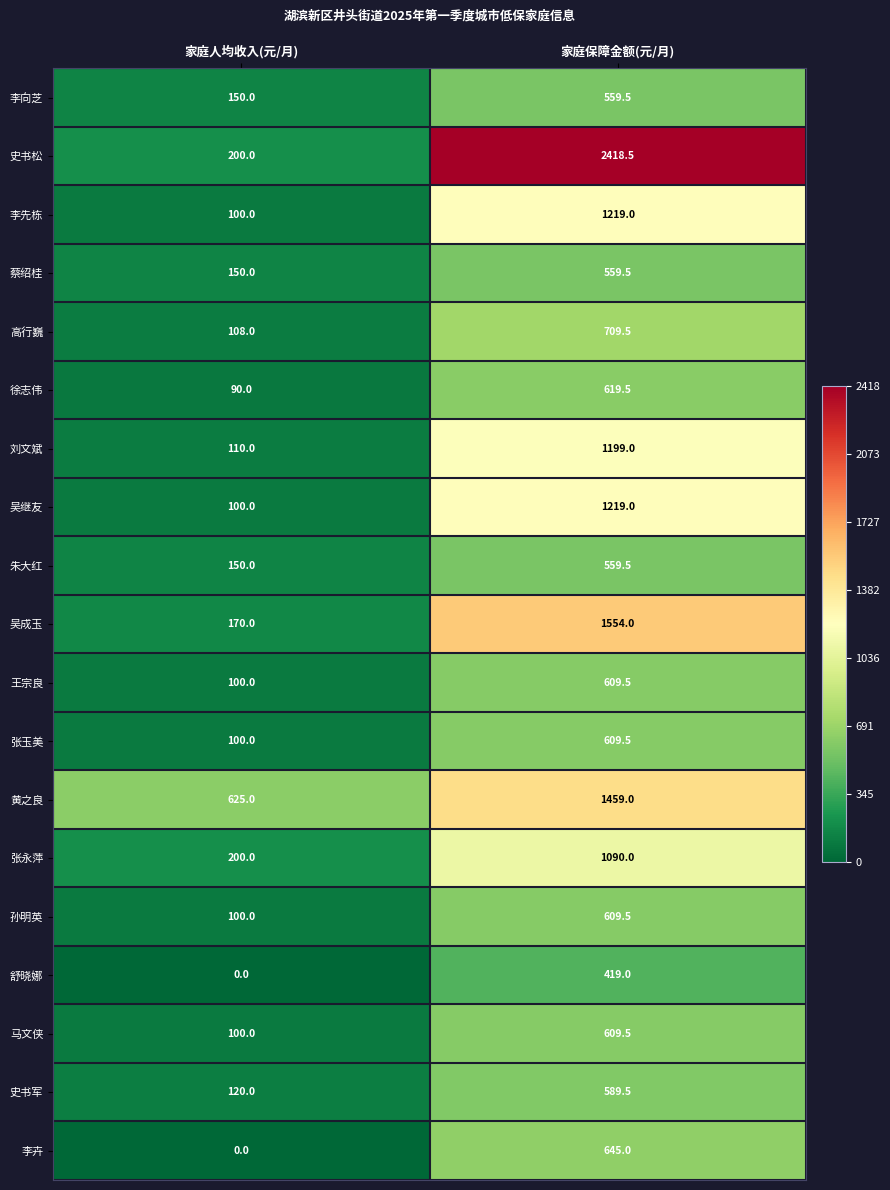

What value does the 蔡绍桂 series have at 家庭保障金额(元/月)?

559.5